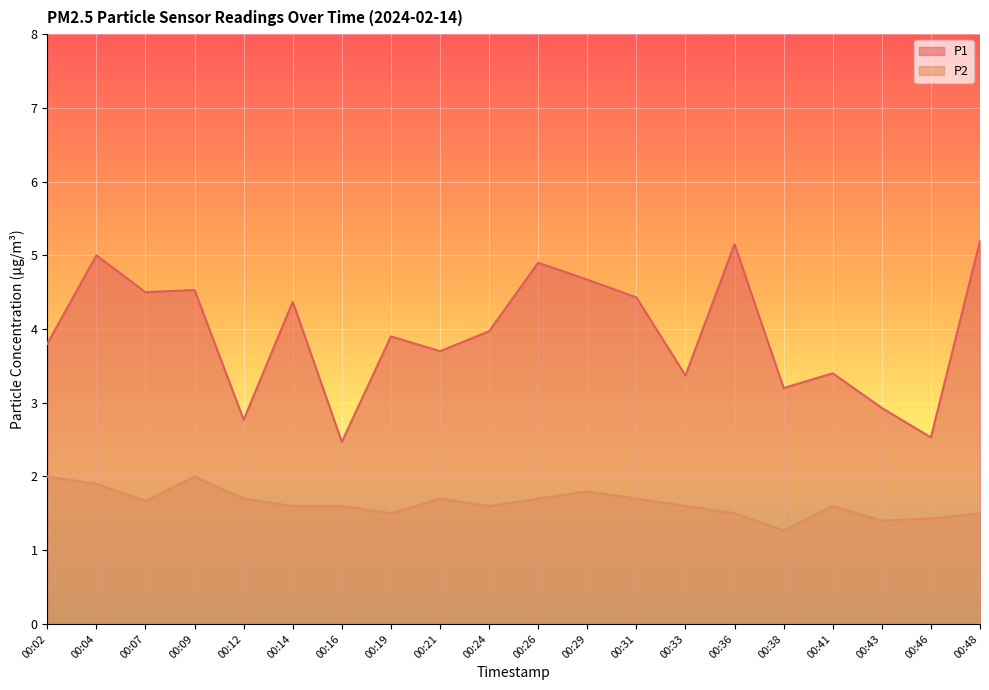

Which has a higher value, 00:07 or 00:36?

00:36